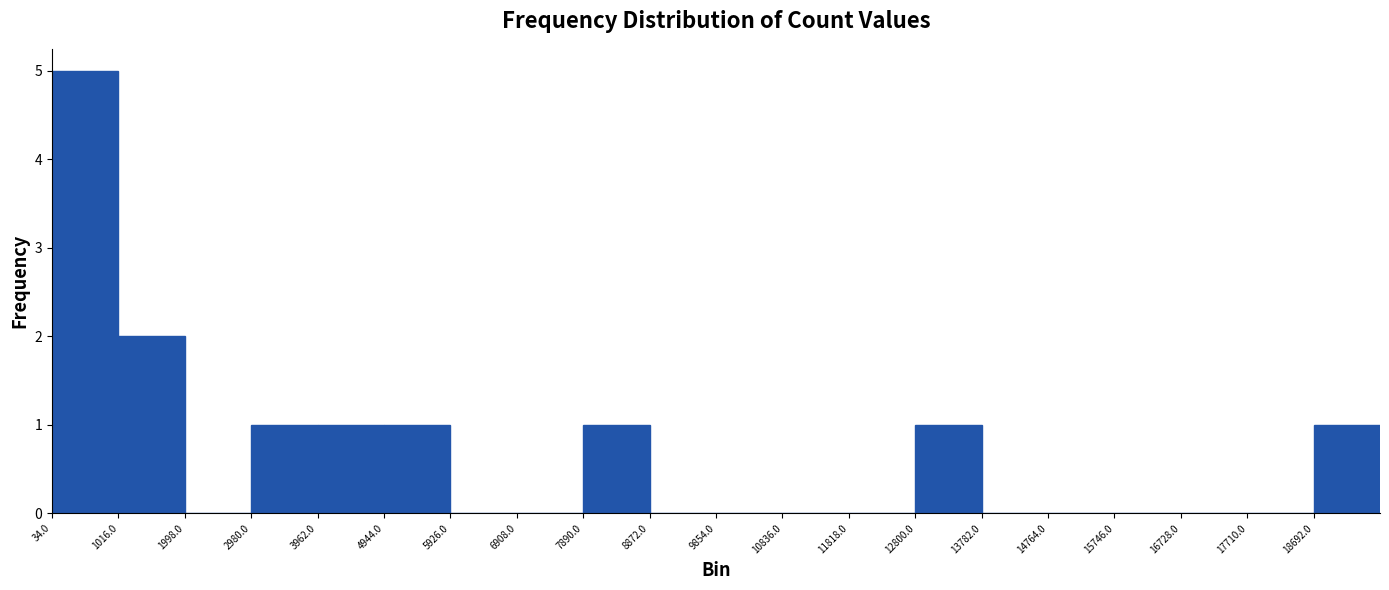

Reading left to right, transcribe this chart: for each bar, give the range it covers on the x-axis and its height. Neither the bar edges nor the heights are printed on the chart, so give them approximately, as read against the axes.

0 to 1000: 5
1000 to 2000: 2
2000 to 3000: 0
3000 to 4000: 1
4000 to 4900: 1
4900 to 5900: 1
5900 to 6900: 0
6900 to 7900: 0
7900 to 8900: 1
8900 to 9900: 0
9900 to 10800: 0
10800 to 11800: 0
11800 to 12800: 0
12800 to 13800: 1
13800 to 14800: 0
14800 to 15700: 0
15700 to 16700: 0
16700 to 17700: 0
17700 to 18700: 0
18700 to 19700: 1